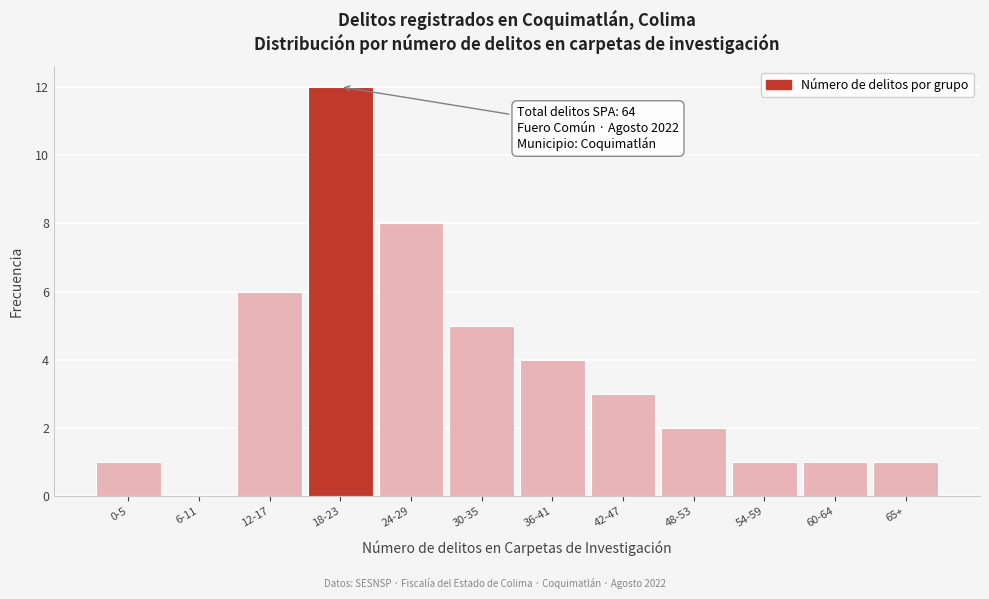

Reading left to right, list all the values displayed in this chart.

0-5=1	6-11=0	12-17=6	18-23=12	24-29=8	30-35=5	36-41=4	42-47=3	48-53=2	54-59=1	60-64=1	65+=1